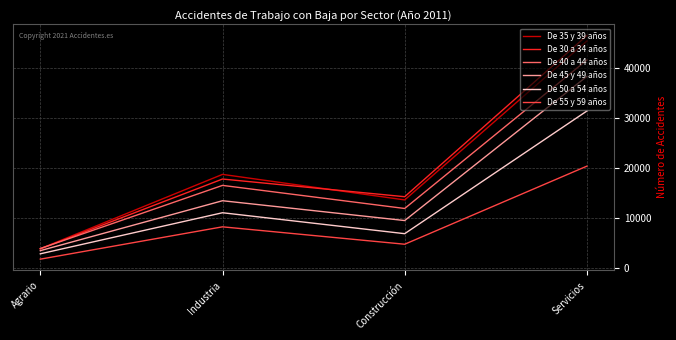

Which series changed the most between Industria and Servicios?

De 30 a 34 años